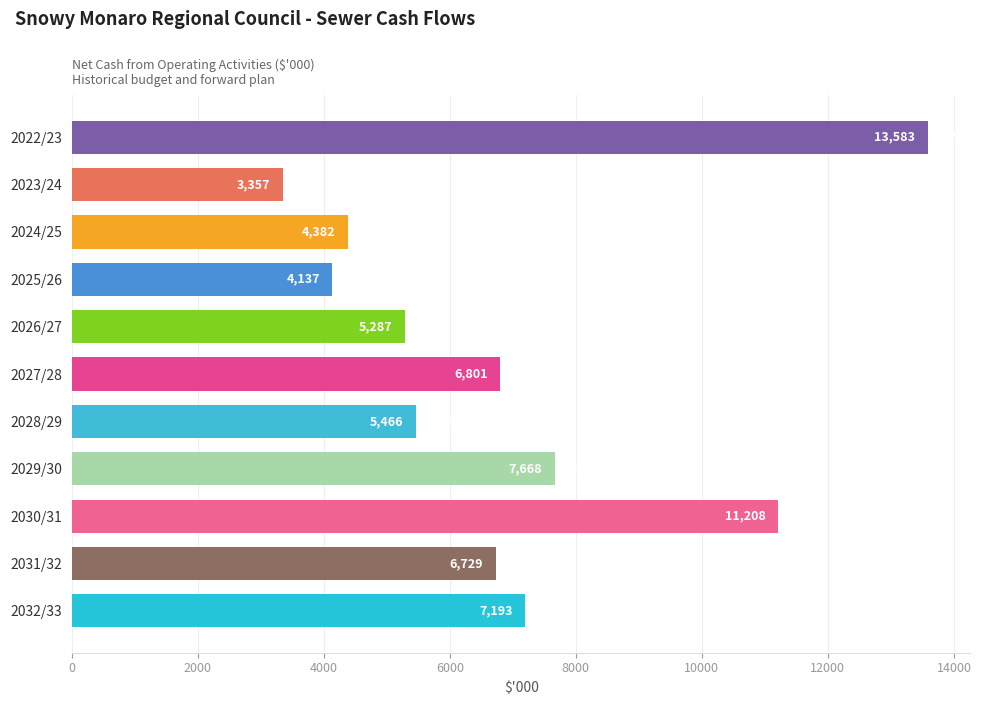

What is the maximum value shown in the chart?

13583